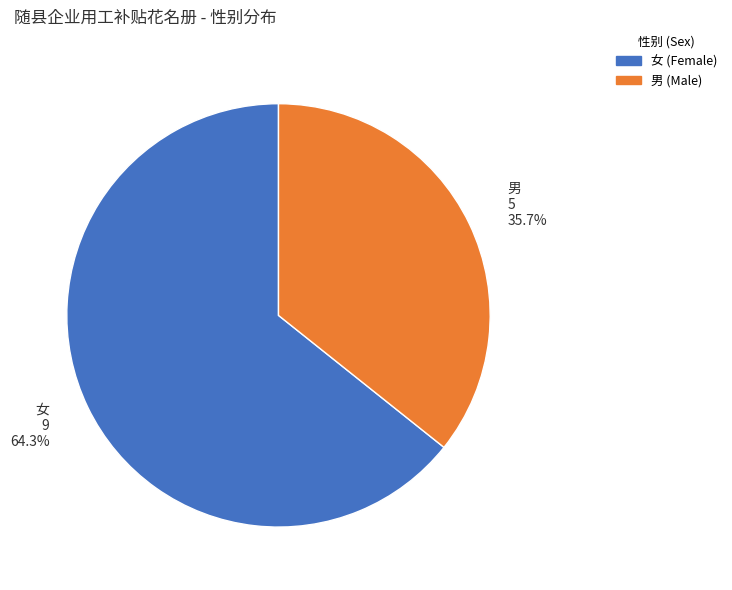

Which has a higher value, 男 or 女?

女